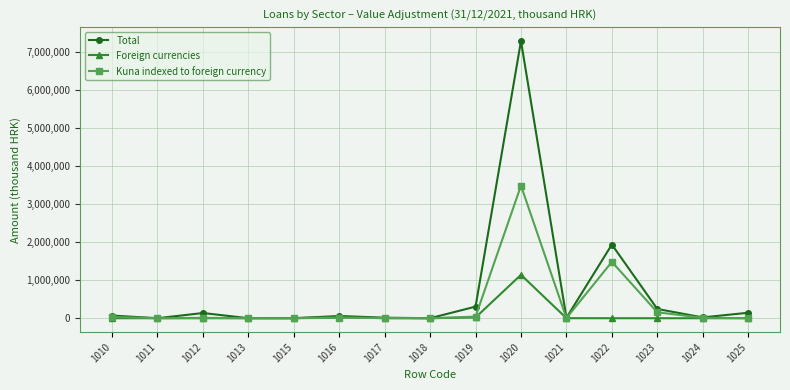

Which series has the largest range (max minus min)?

Total